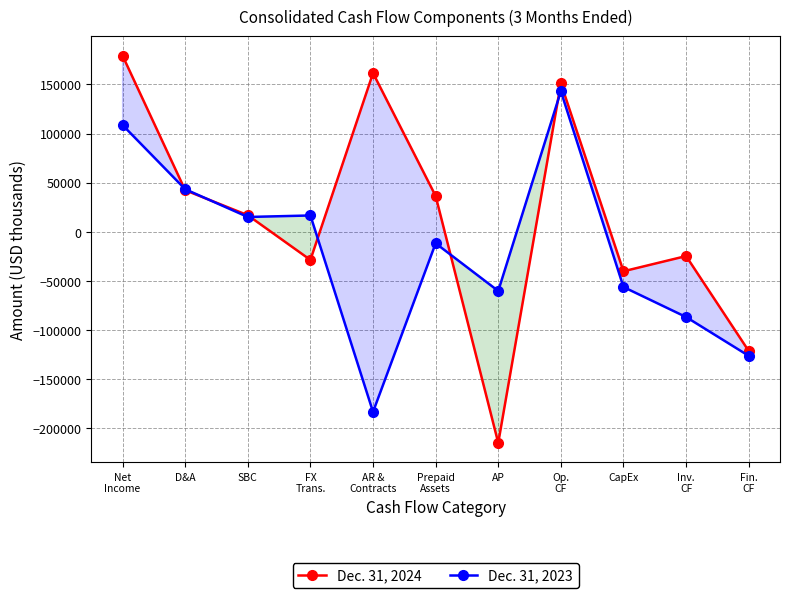

At which label is Dec. 31, 2023 closest to -20151?

Prepaid
Assets